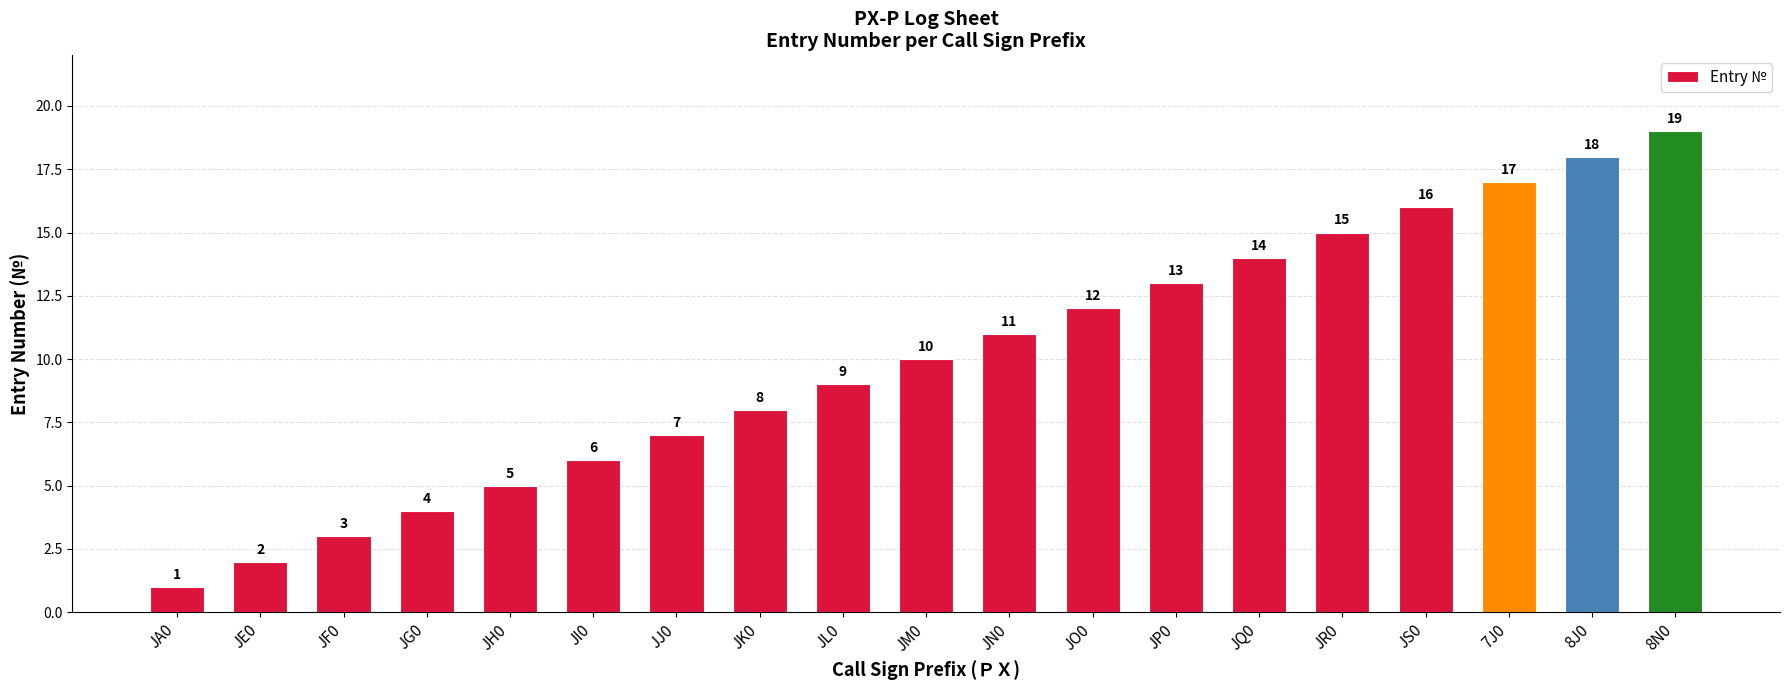

What is the change in value from JE0 to JQ0?

+12